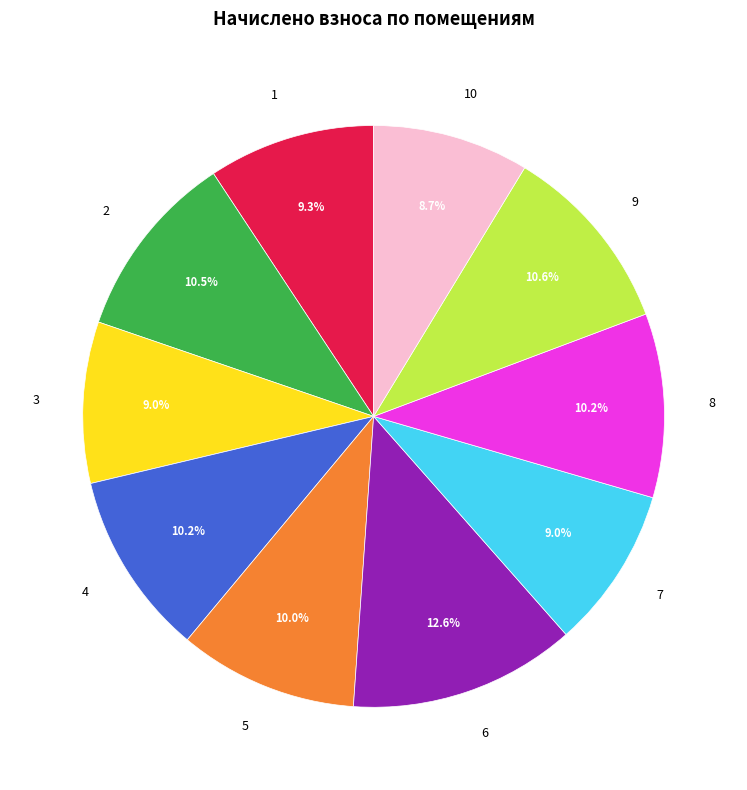

To the nearest percent, what is the average slice percentage?

10%